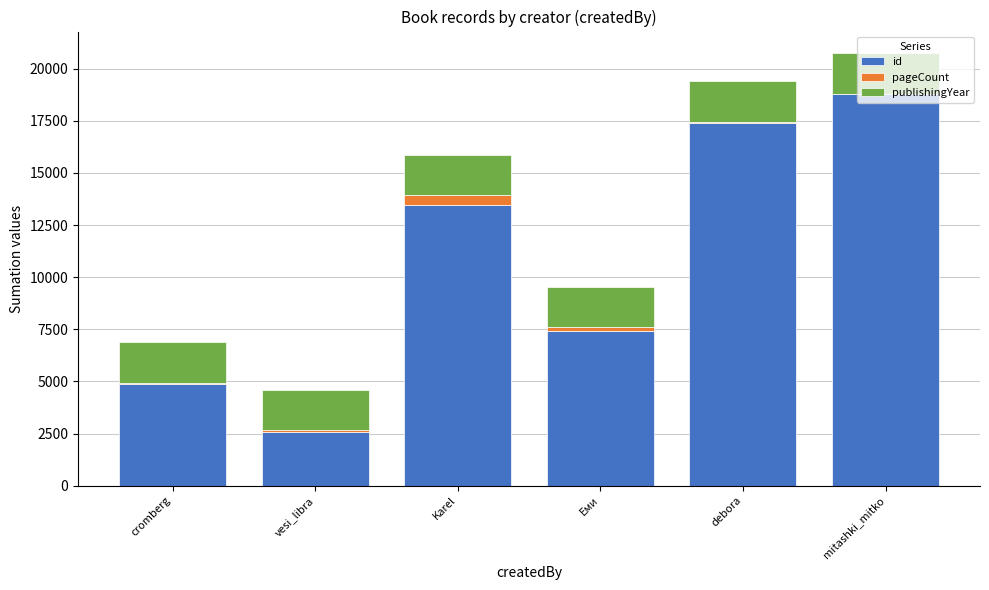

At which category is the sum across all series the highest?

mitashki_mitko